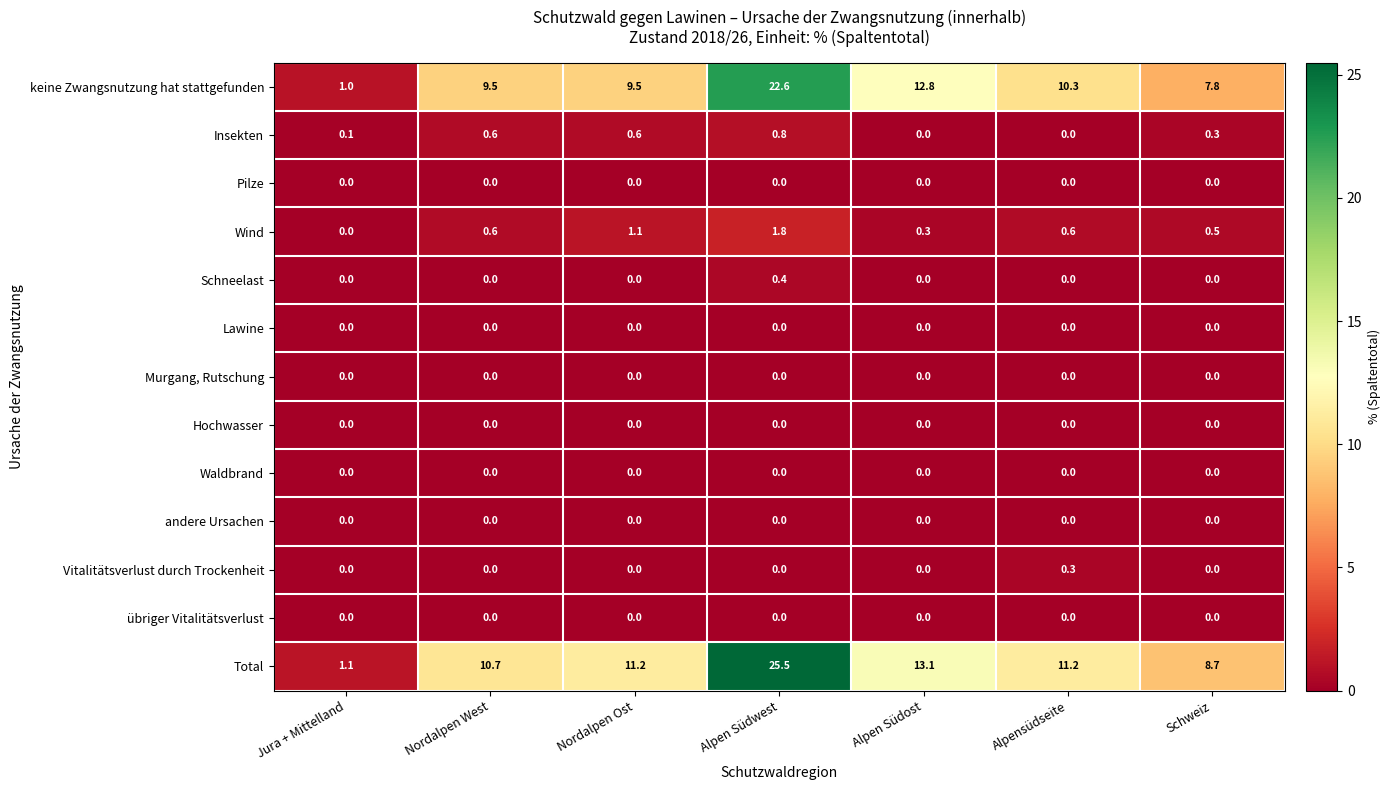

At which category is the sum across all series the highest?

Alpen Südwest